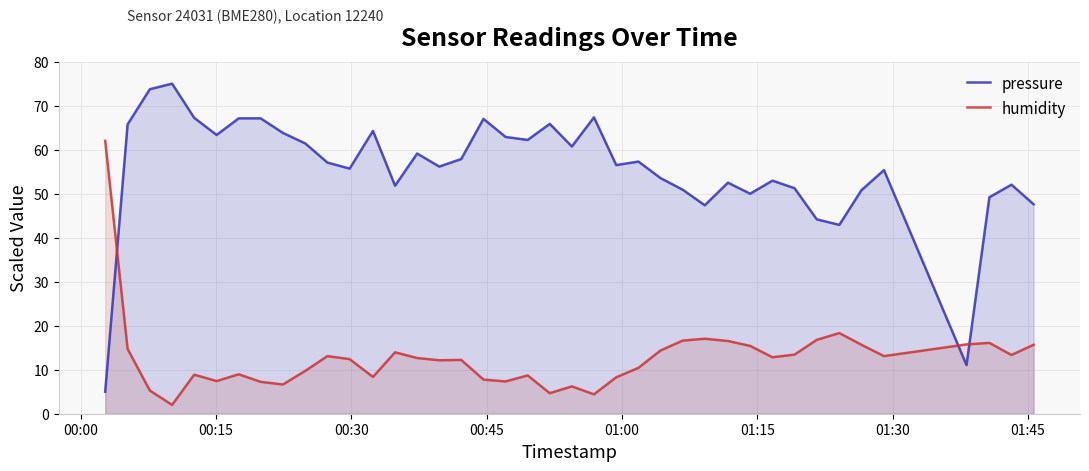

Which series ends up on top after the final intersection of humidity and pressure?

pressure